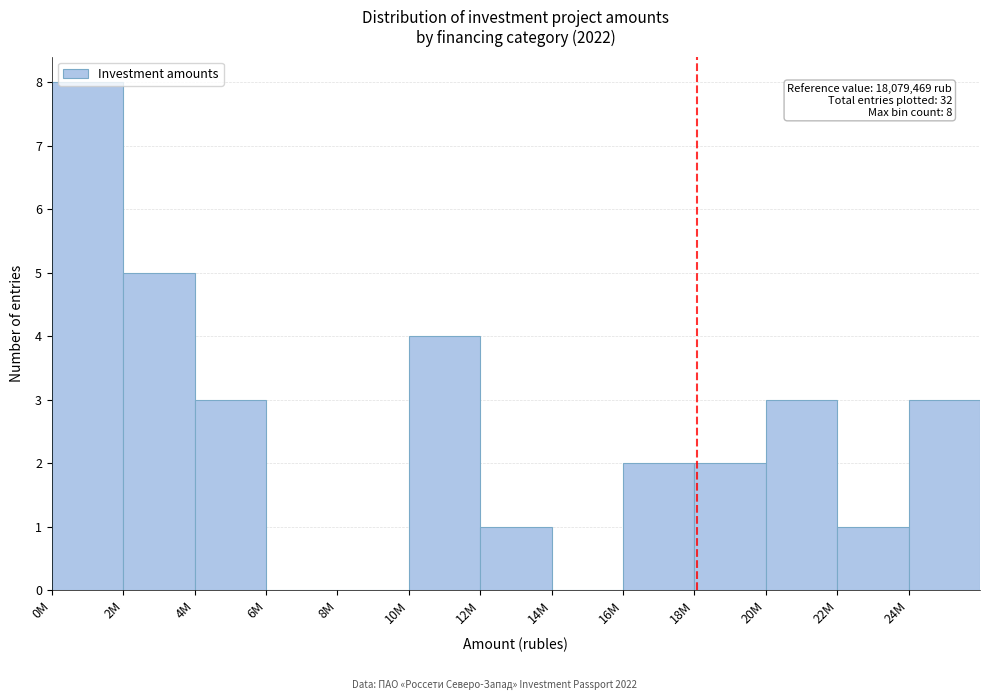

What is the sum of all values?

32